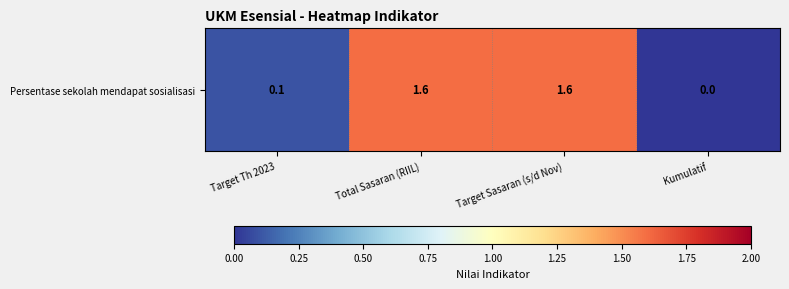

What is the difference between the values at Total Sasaran (RIIL) and Target Th 2023?

1.5